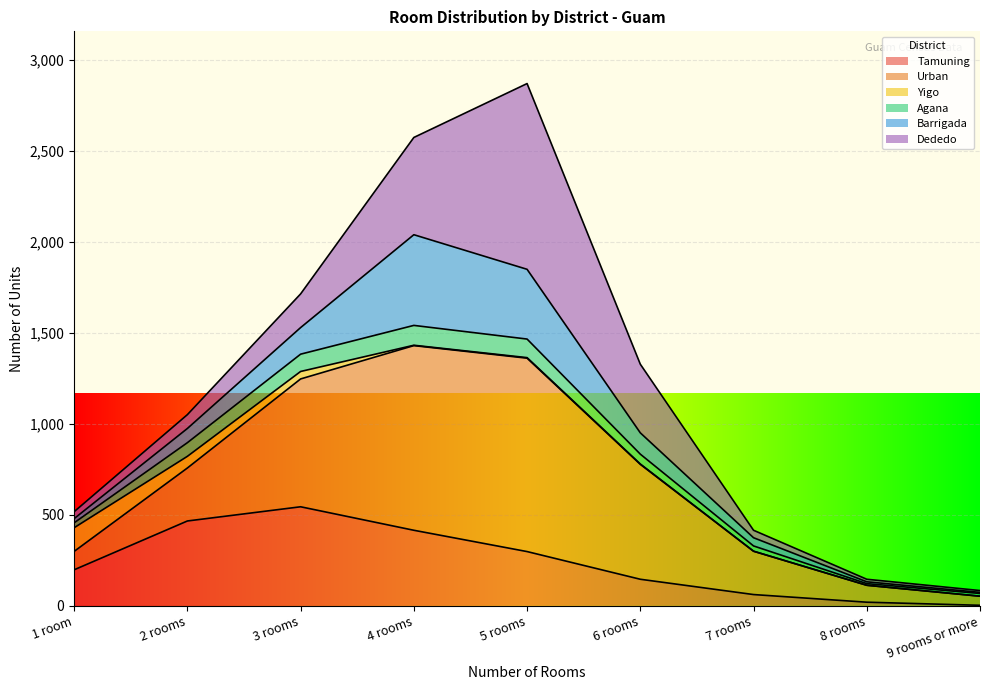

True or false: Tamuning has more than 0 interior local peaks.

True